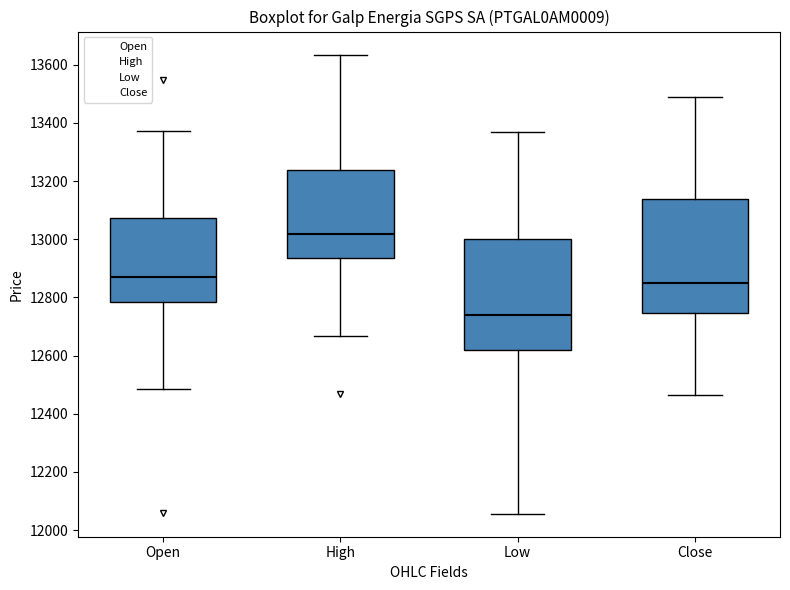

Where does the median line of the box for Close sit on the y-axis? The values are not printed on the chart, so give them approximately, as read against the axis.

12860